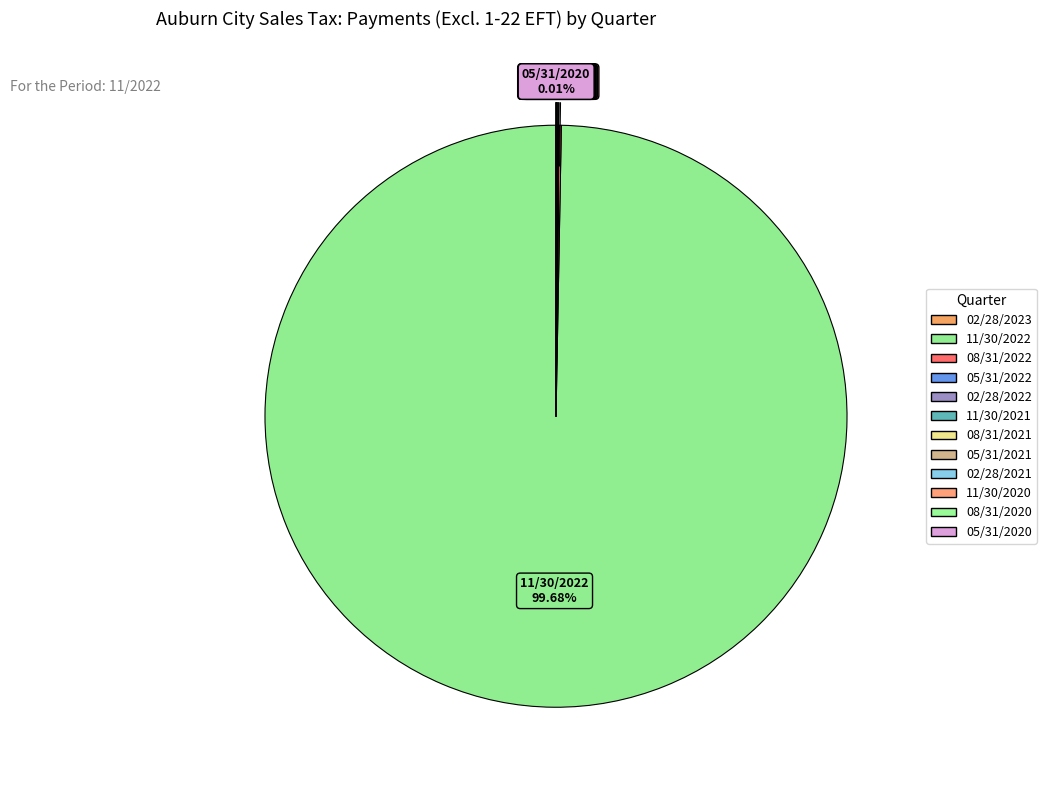

What is the majority slice?

11/30/2022